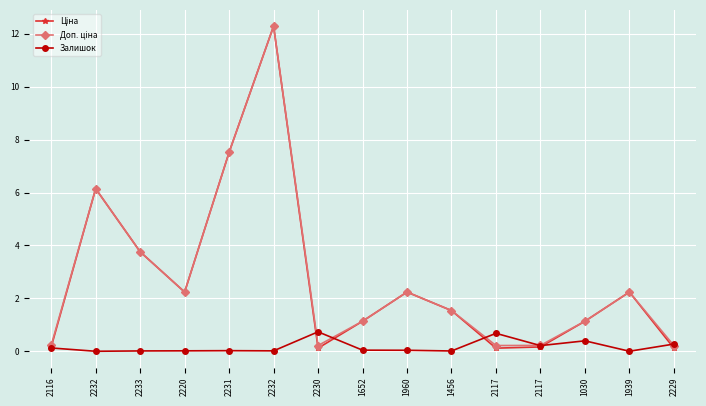

How many series are shown in this chart?

3